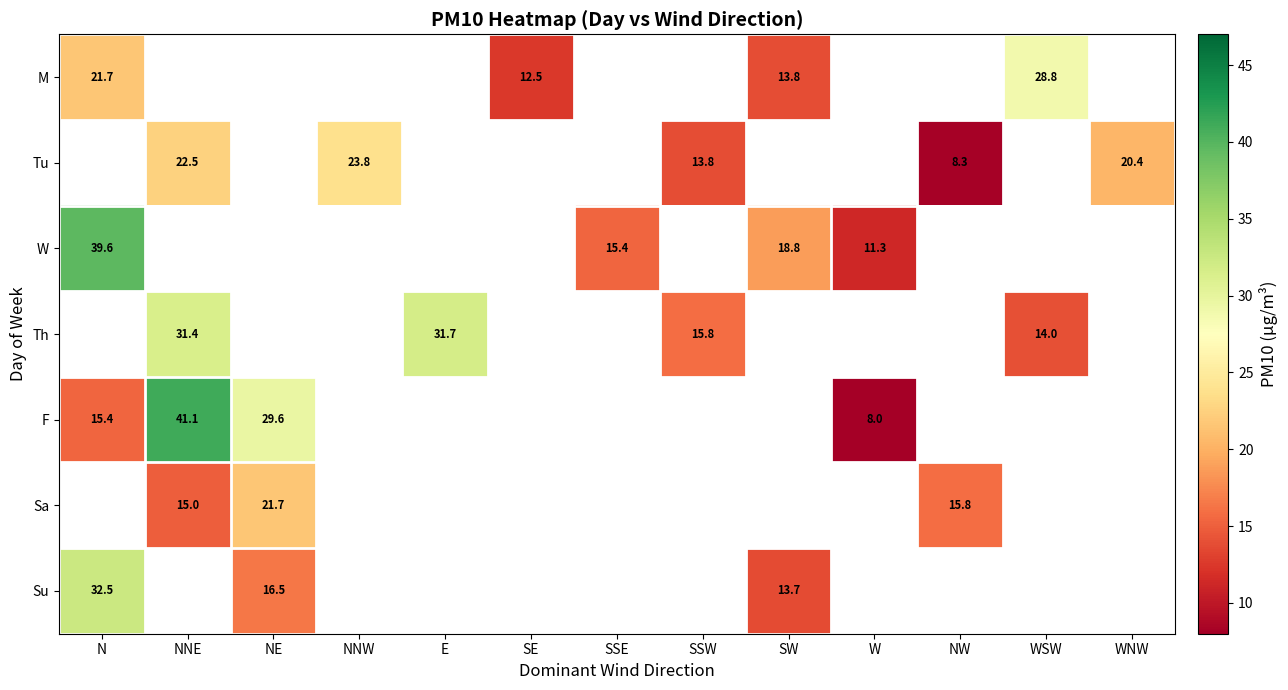

Is it true that Tu equals 23.8 at NNW?

True